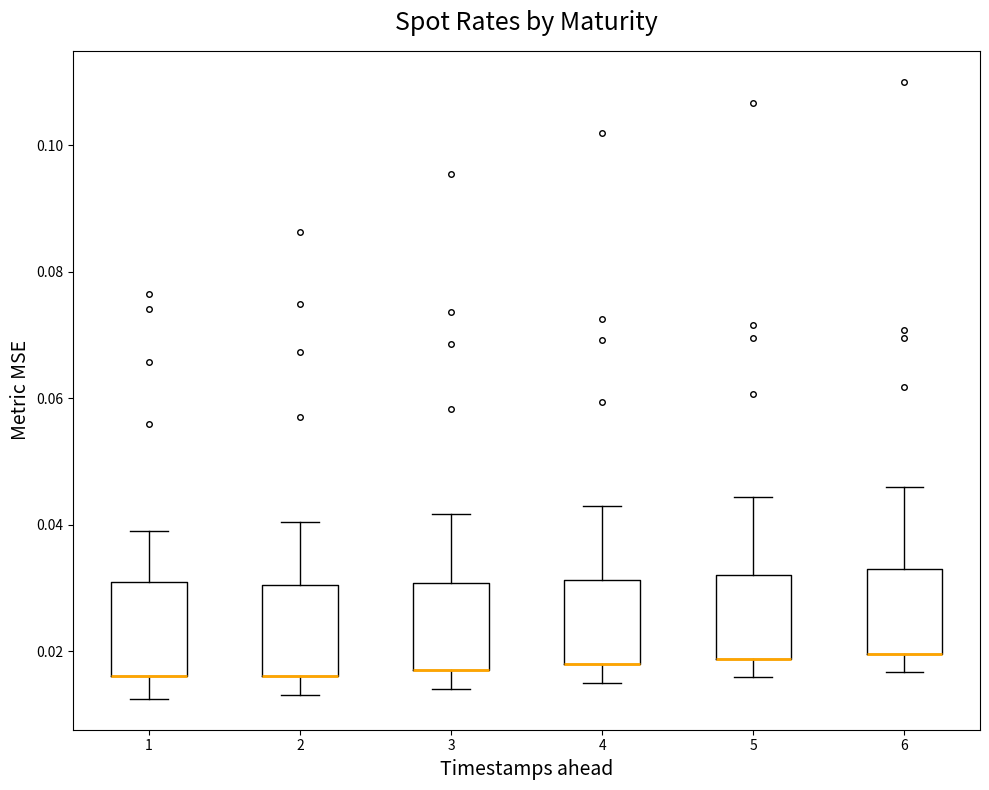

Reading left to right, read every box against the y-axis: the position of its median line, the range the box covers, and the ends of its whiskers. The values are not printed on the chart, so give them approximately, as read against the axis.

1: median 0.016 (drawn on the box's lower edge), box 0.016 to 0.030, whiskers 0.012 to 0.038
2: median 0.016 (drawn on the box's lower edge), box 0.016 to 0.030, whiskers 0.014 to 0.040
3: median 0.016 (drawn on the box's lower edge), box 0.016 to 0.030, whiskers 0.014 to 0.042
4: median 0.018 (drawn on the box's lower edge), box 0.018 to 0.032, whiskers 0.014 to 0.042
5: median 0.018 (drawn on the box's lower edge), box 0.018 to 0.032, whiskers 0.016 to 0.044
6: median 0.020 (drawn on the box's lower edge), box 0.020 to 0.032, whiskers 0.016 to 0.046